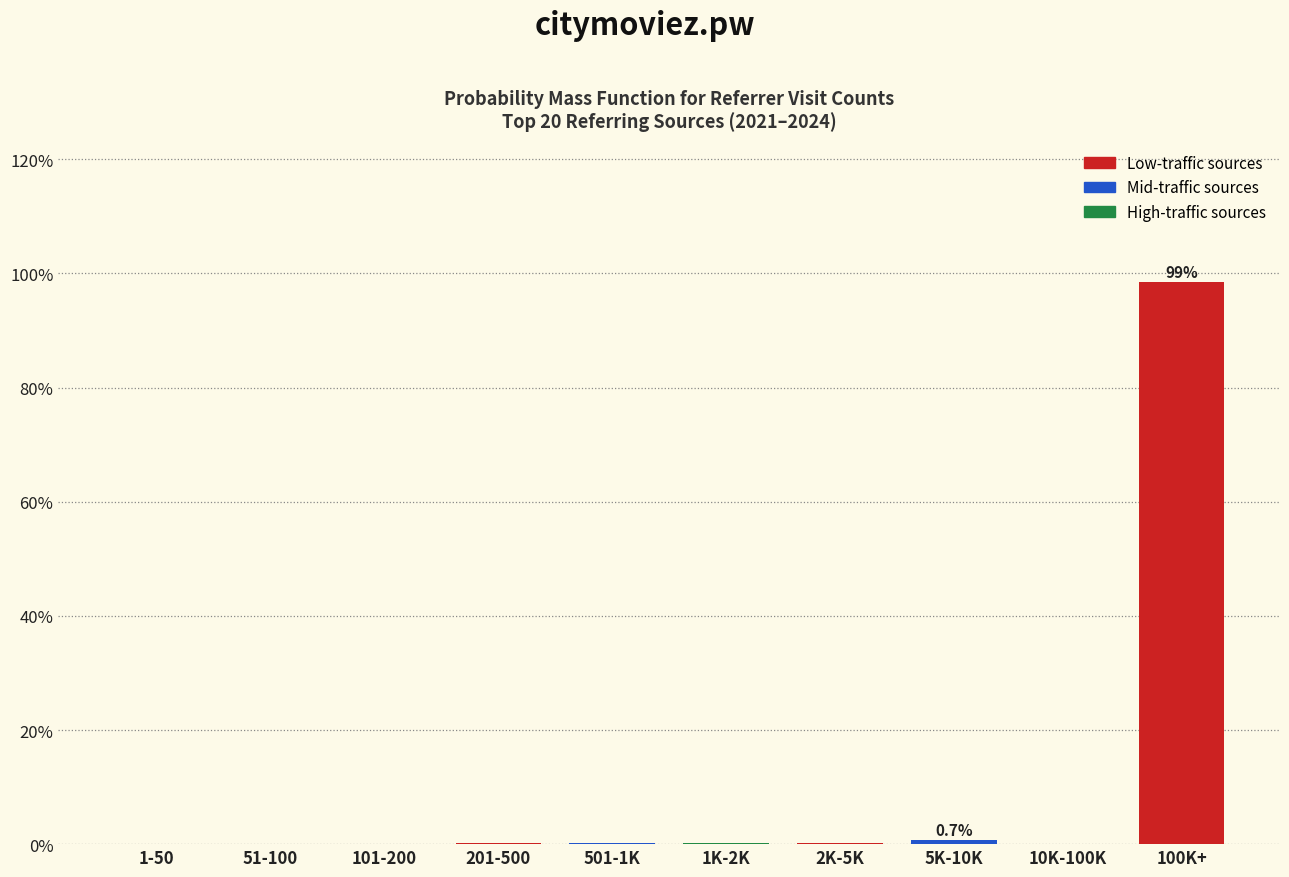

What value does the data have at 100K+?

98.6